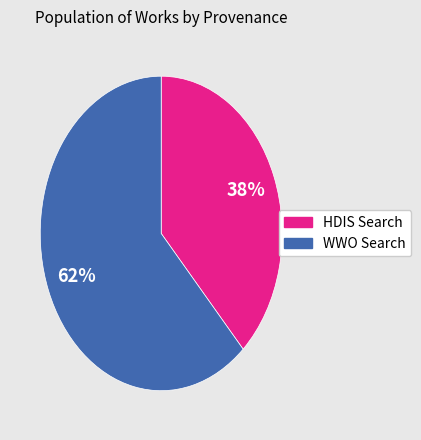

To the nearest percent, what is the difference between the largest and smallest slice percentages?

24%